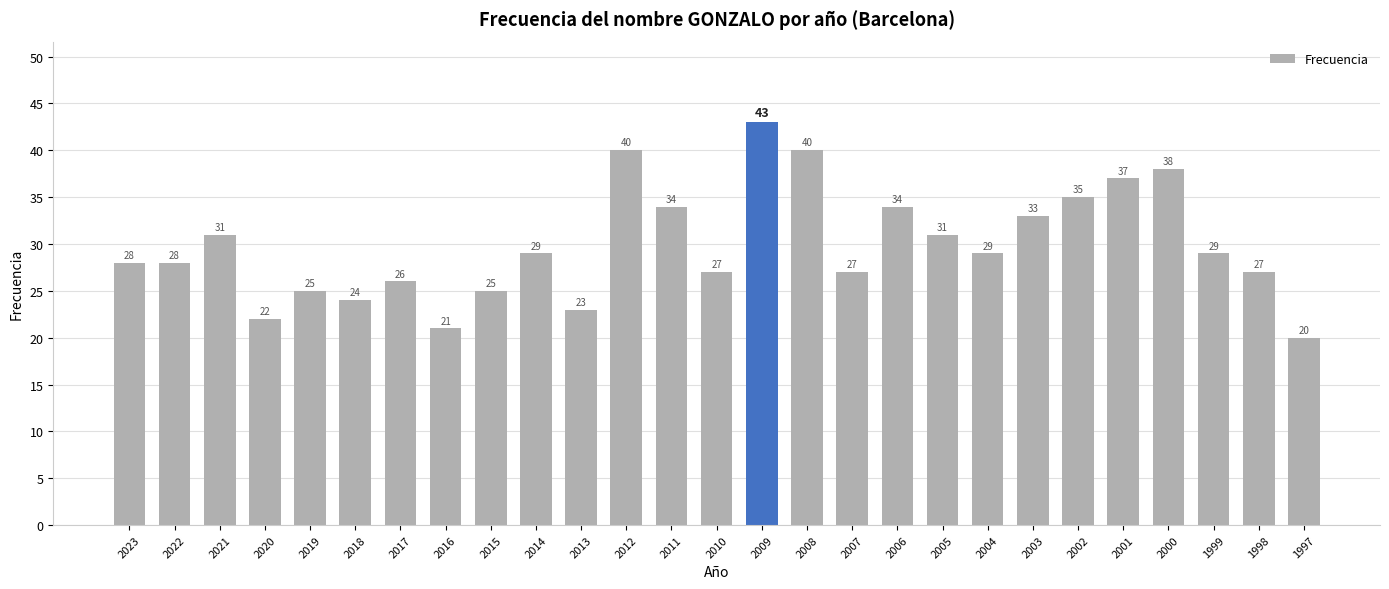

How many bars are there in total?

27